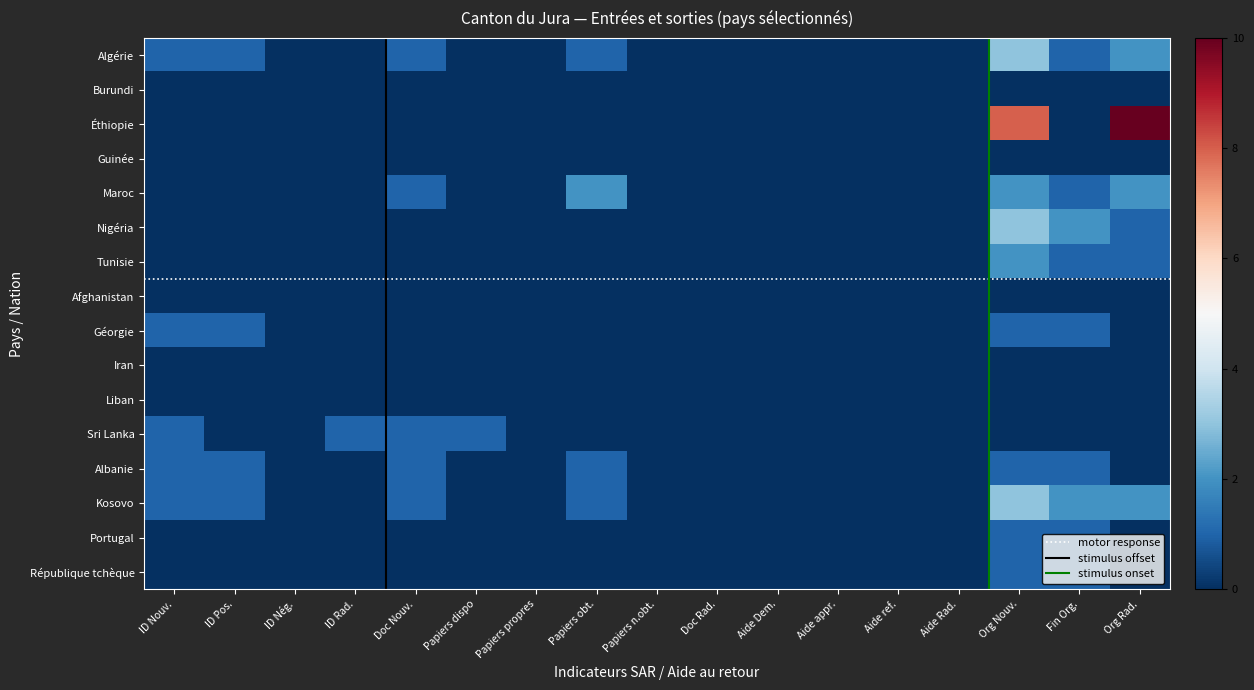

The Géorgie series shows 0 at Papiers obt.. True or false?

False